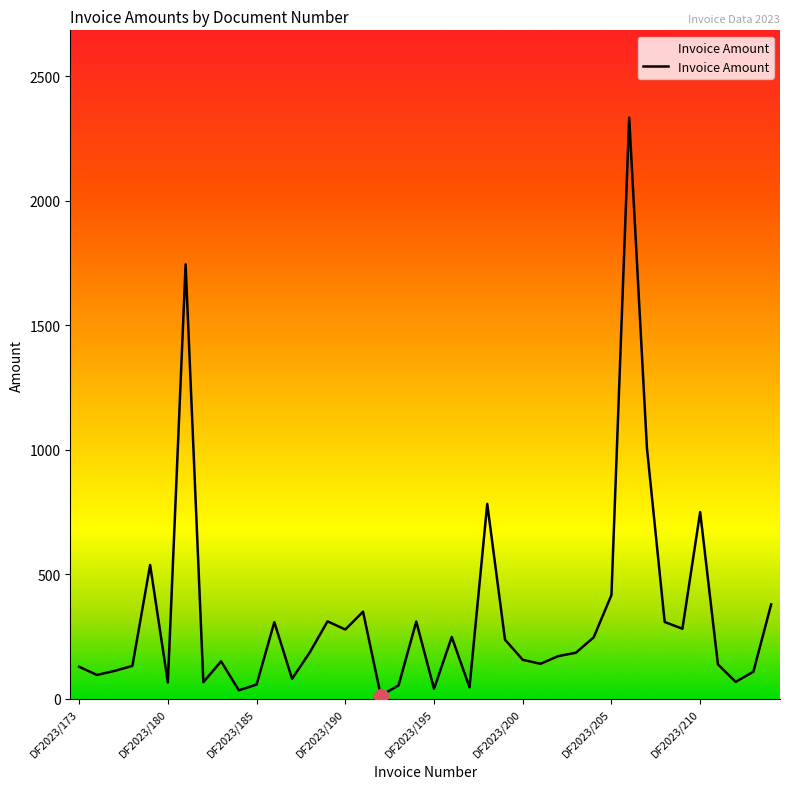

What is the difference between the maximum and minimum values?

2320.2